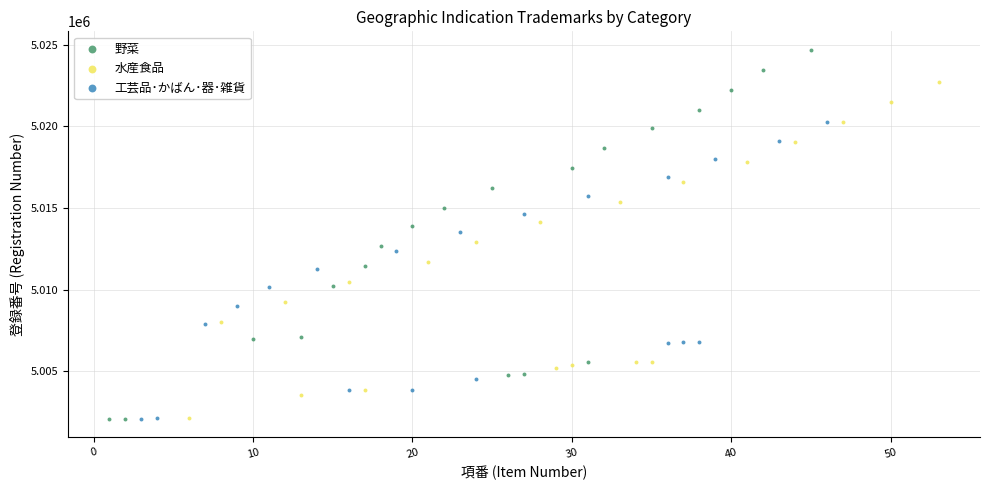

Which series has the largest Y range (max minus min)?

野菜